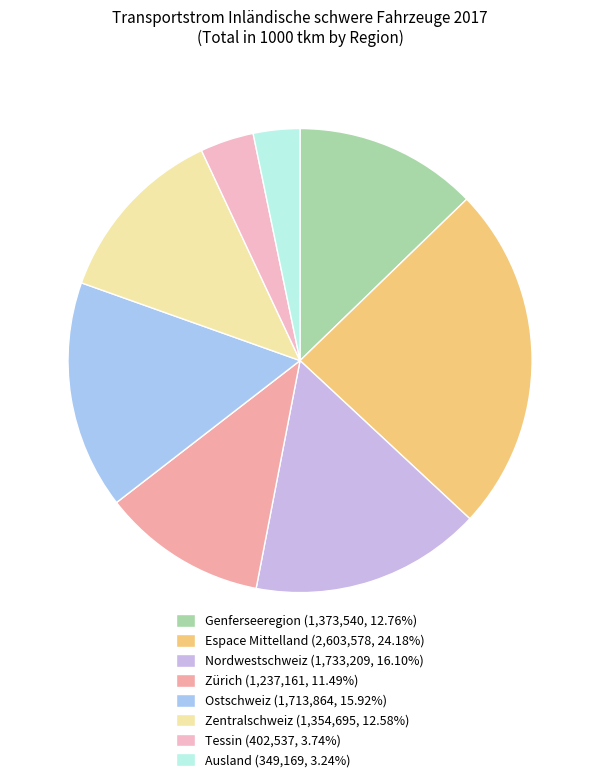

Is Espace Mittelland the majority of the pie?

No